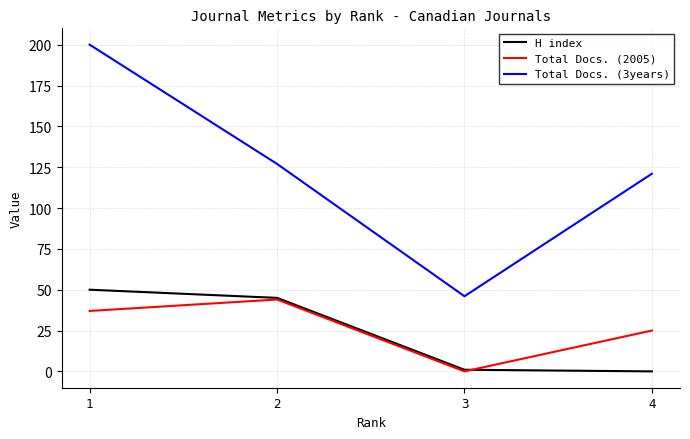

After their last crossing, which series has the higher values: Total Docs. (2005) or H index?

Total Docs. (2005)